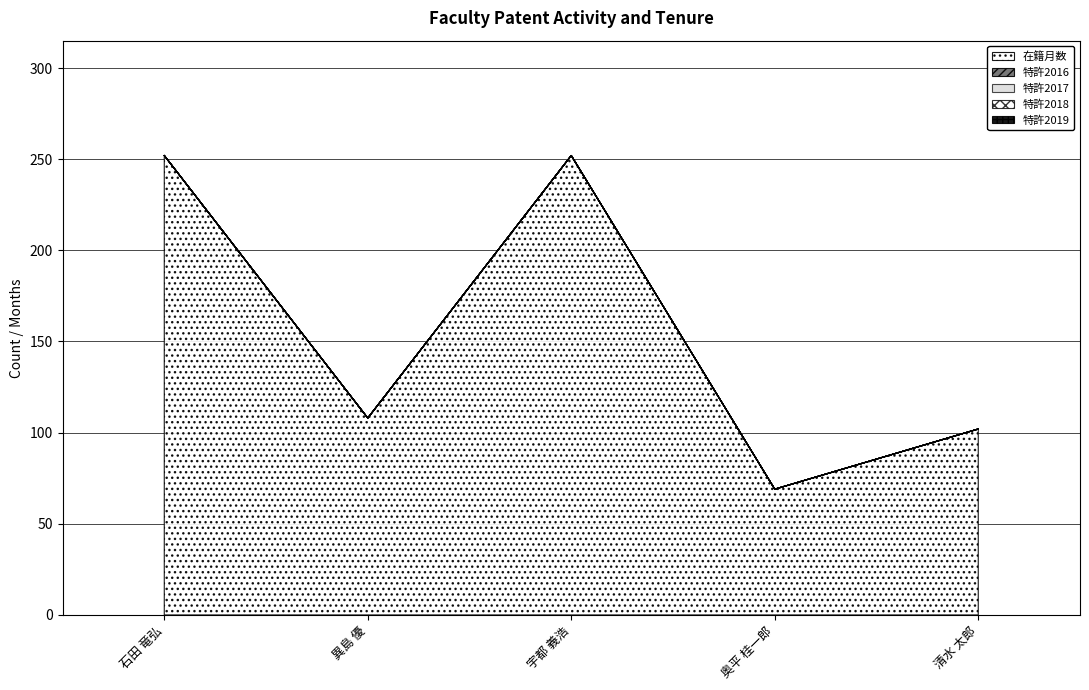

At which category is the sum across all series the highest?

石田 竜弘